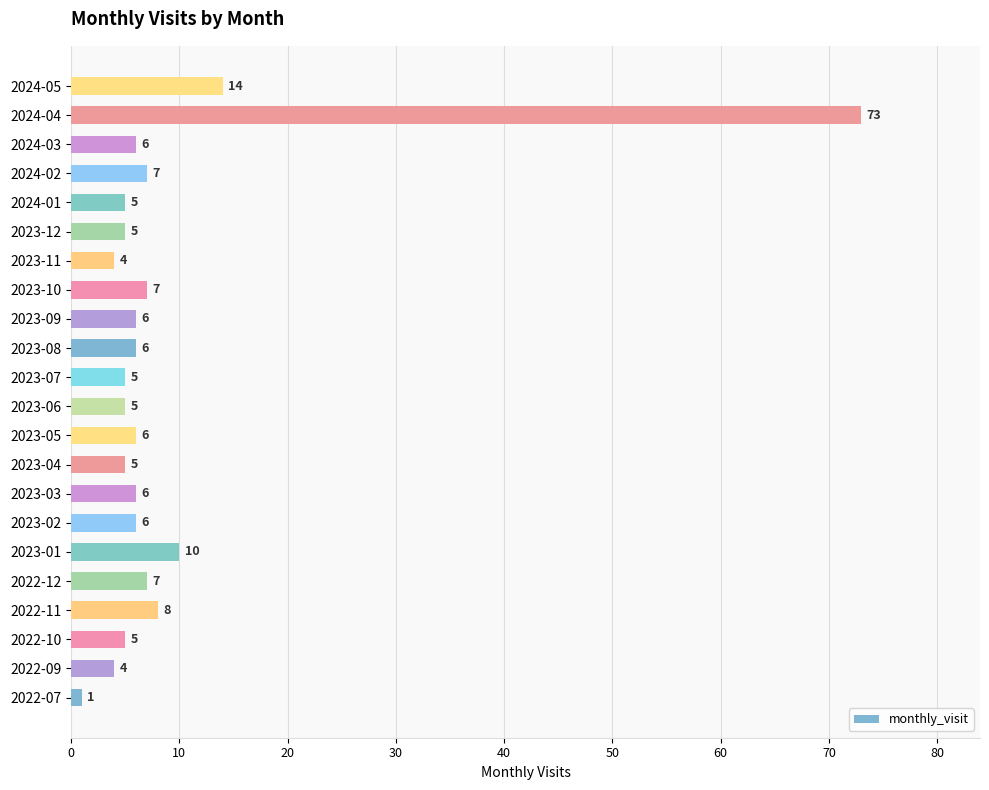

Read the value at 2023-02.

6